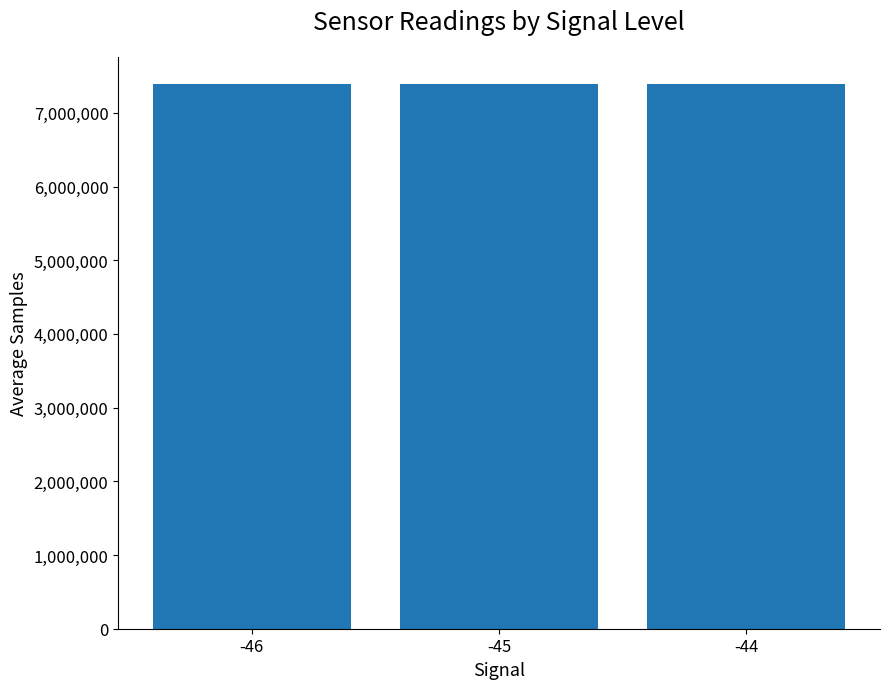

What is the smallest value displayed?

7390068